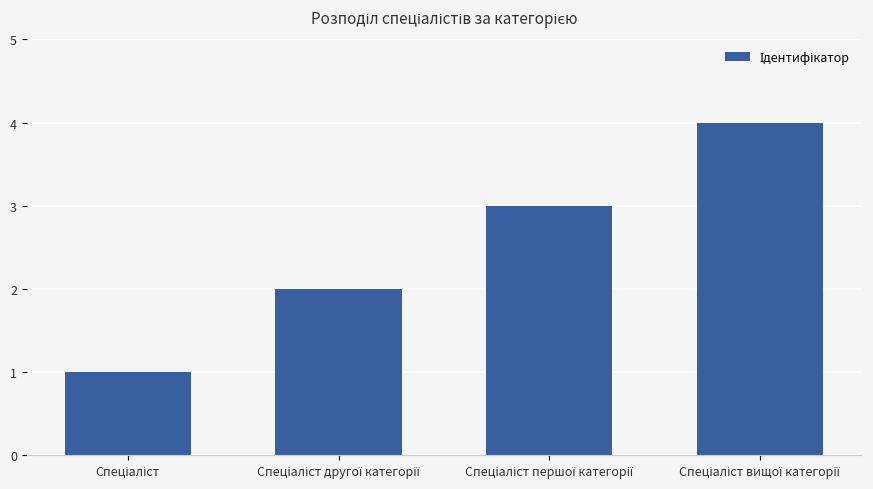

What is the maximum value shown in the chart?

4